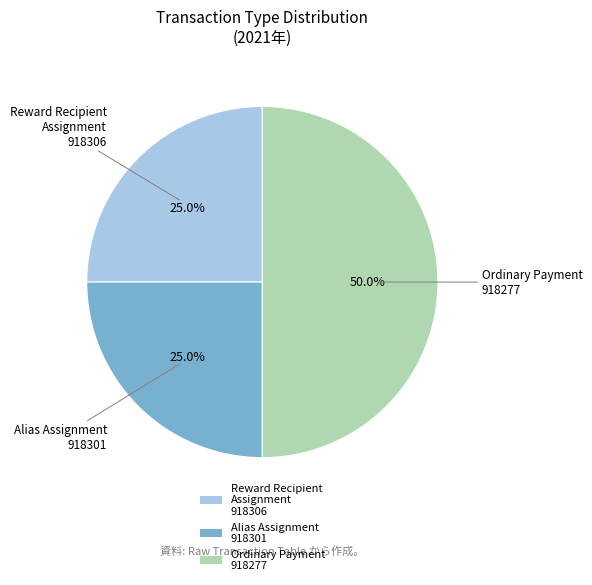

Does Reward Recipient Assignment 918306 represent more than half of the total?

No